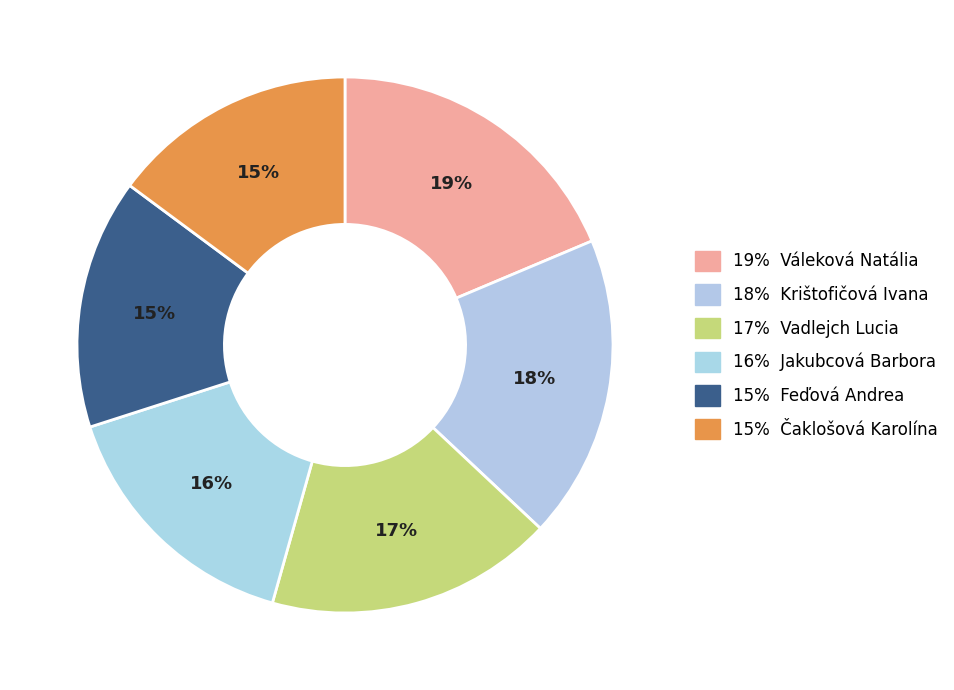

How many slices are in this pie chart?

6